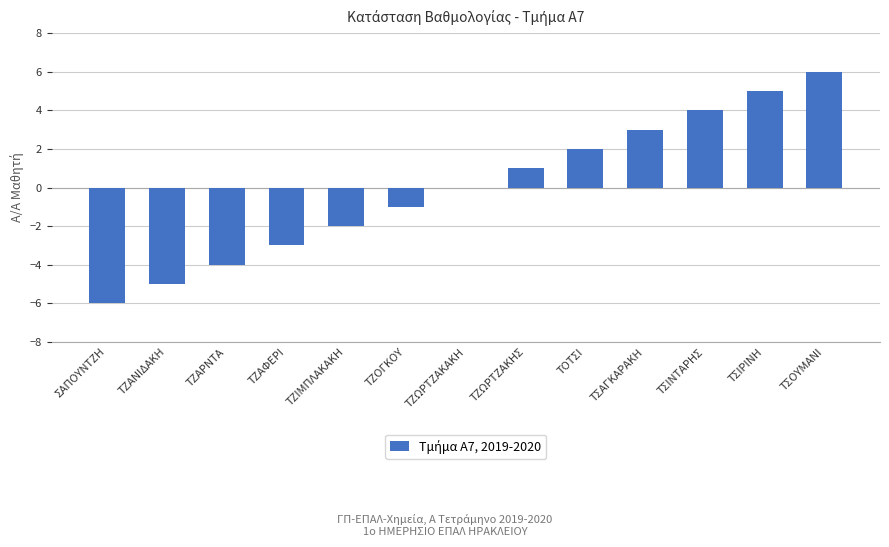

The chart shows a value of 7 at ΤΣΙΝΤΑΡΗΣ. True or false?

False